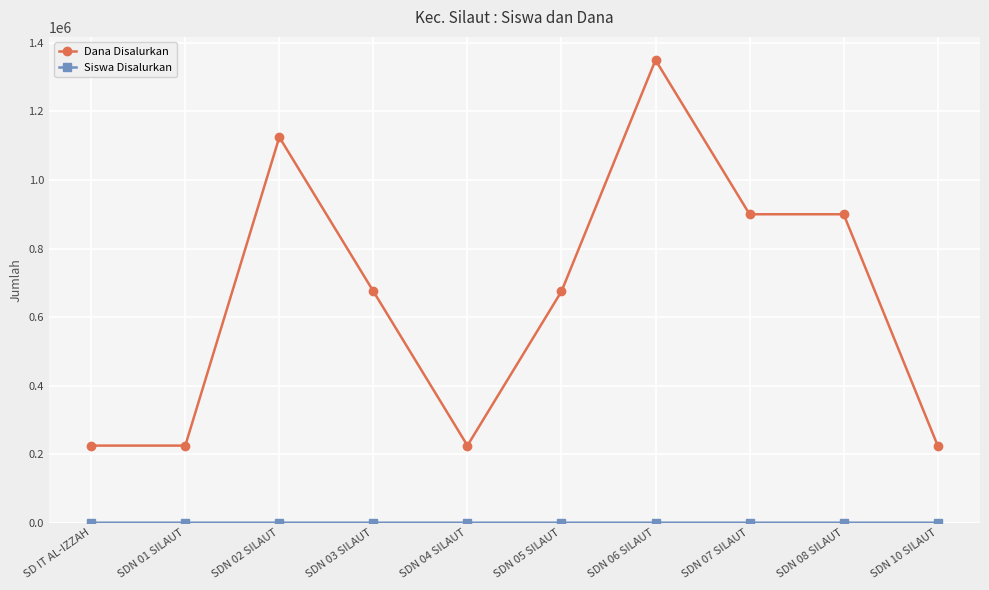

Does the chart display data point markers on the line(s)?

Yes